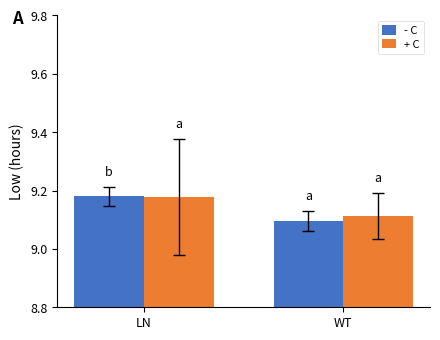

Does the chart contain stacked bars?

No